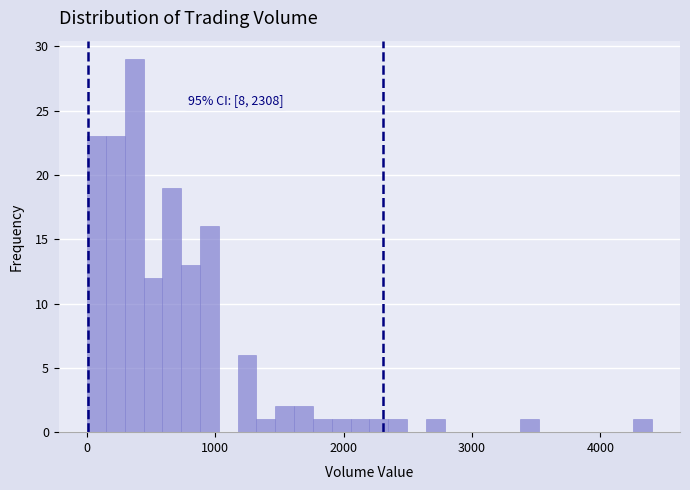

Read against the x-axis, roughly where is the centre of the tallest bar?

400